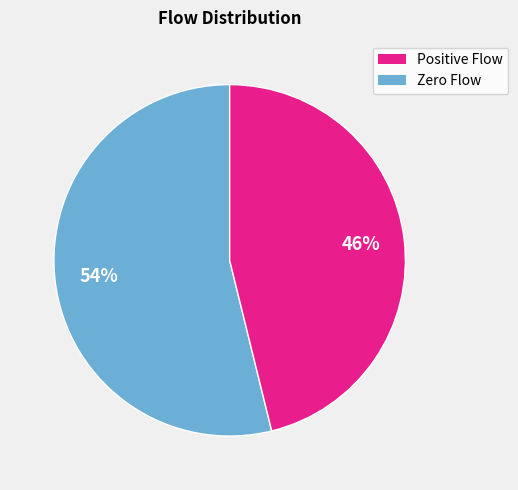

Does any single category account for the majority?

Yes